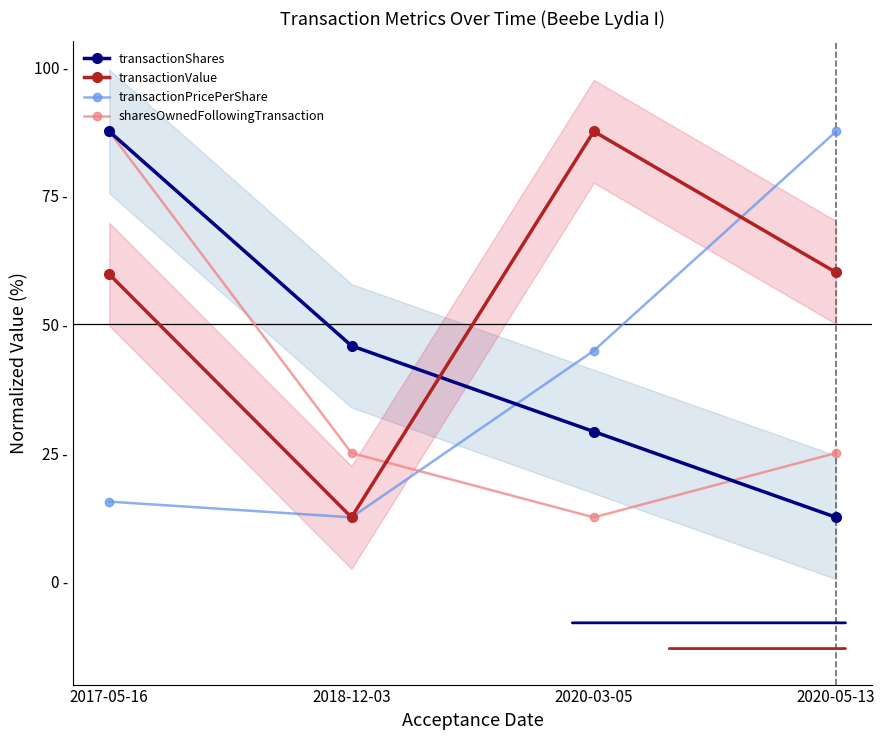

What is the approximate value of sharesOwnedFollowingTransaction at 2017-05-16?

87.5